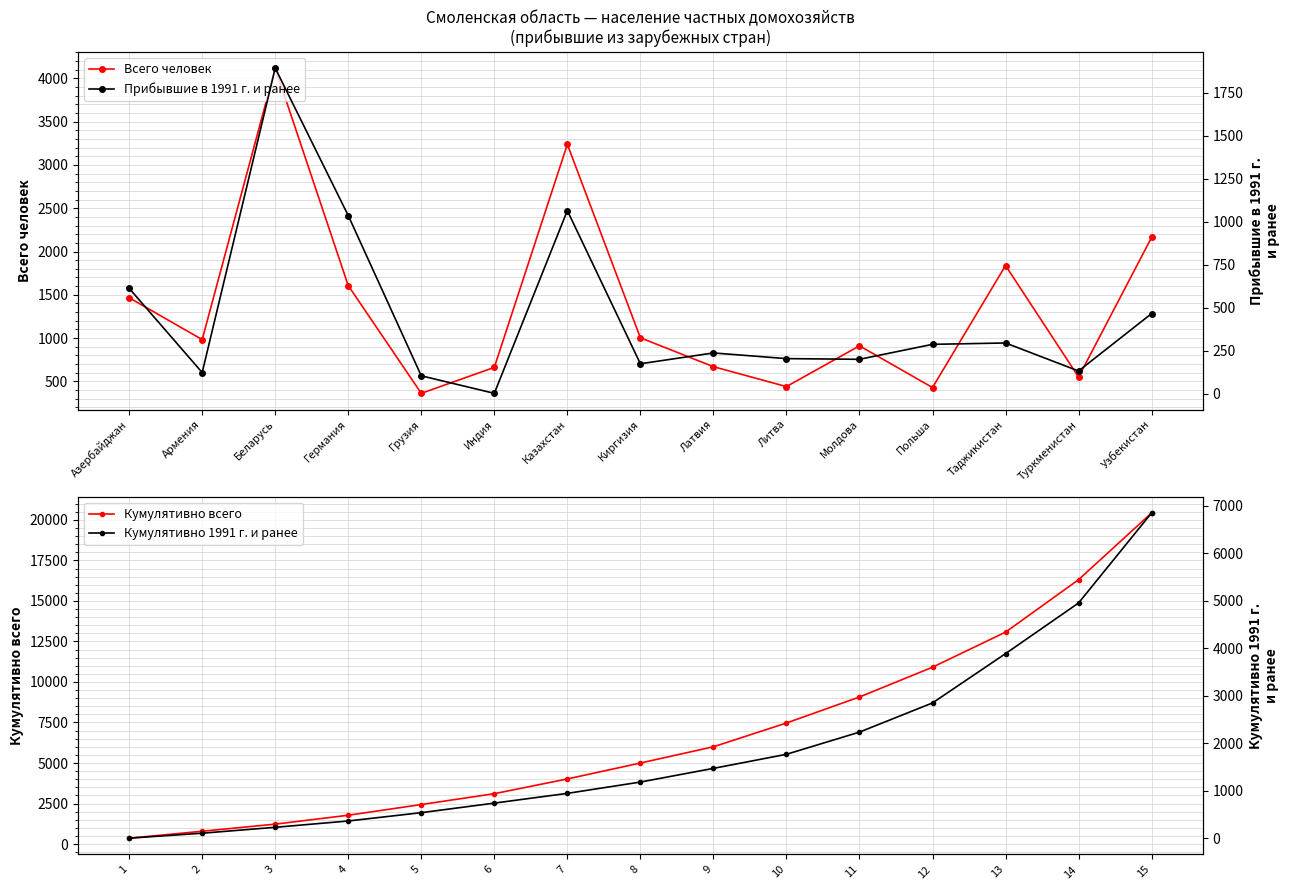

What is the difference between the maximum and minimum values in the Кумулятивно всего series?

20072